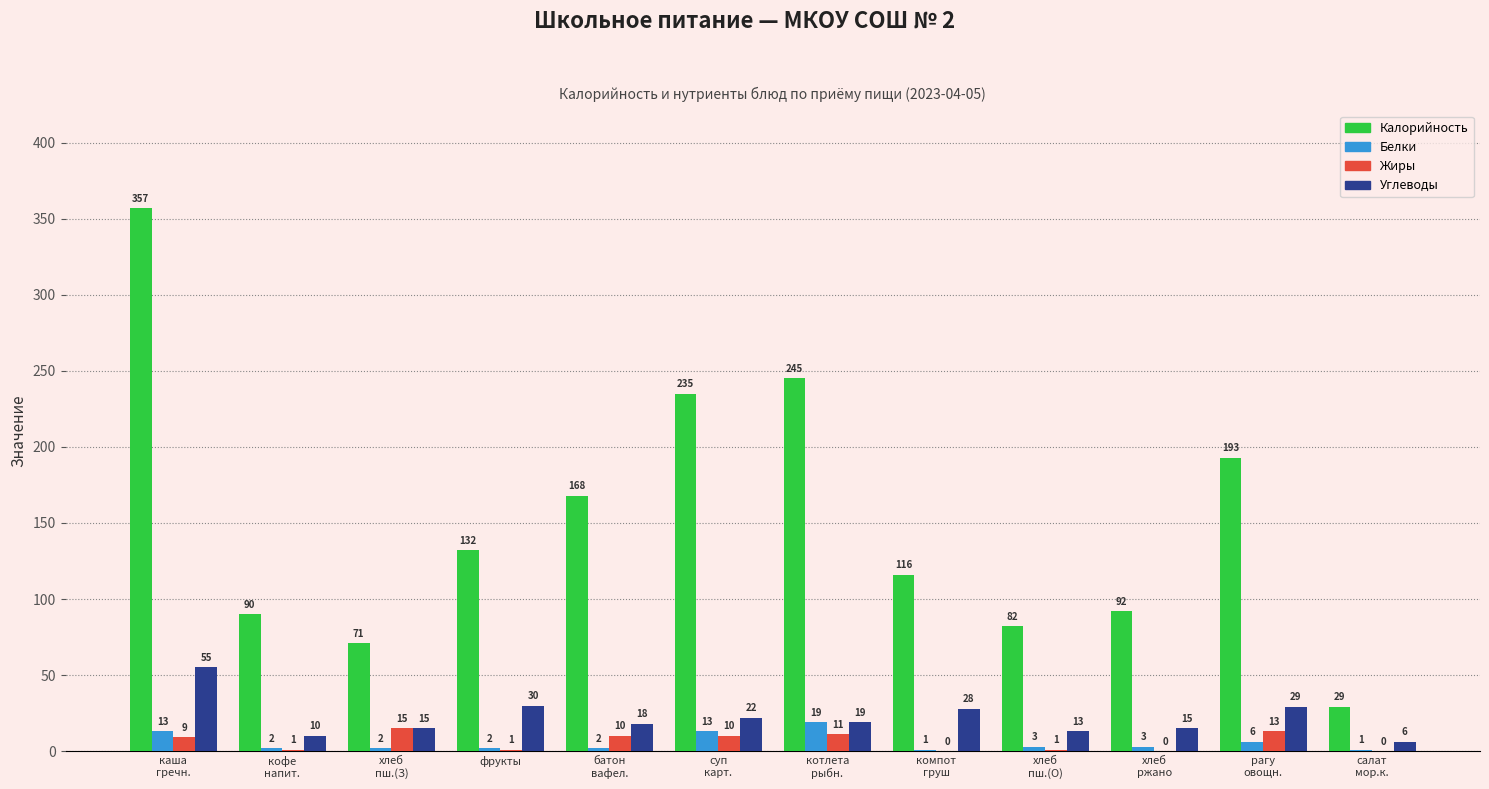

Which series has the largest total across all categories?

Калорийность